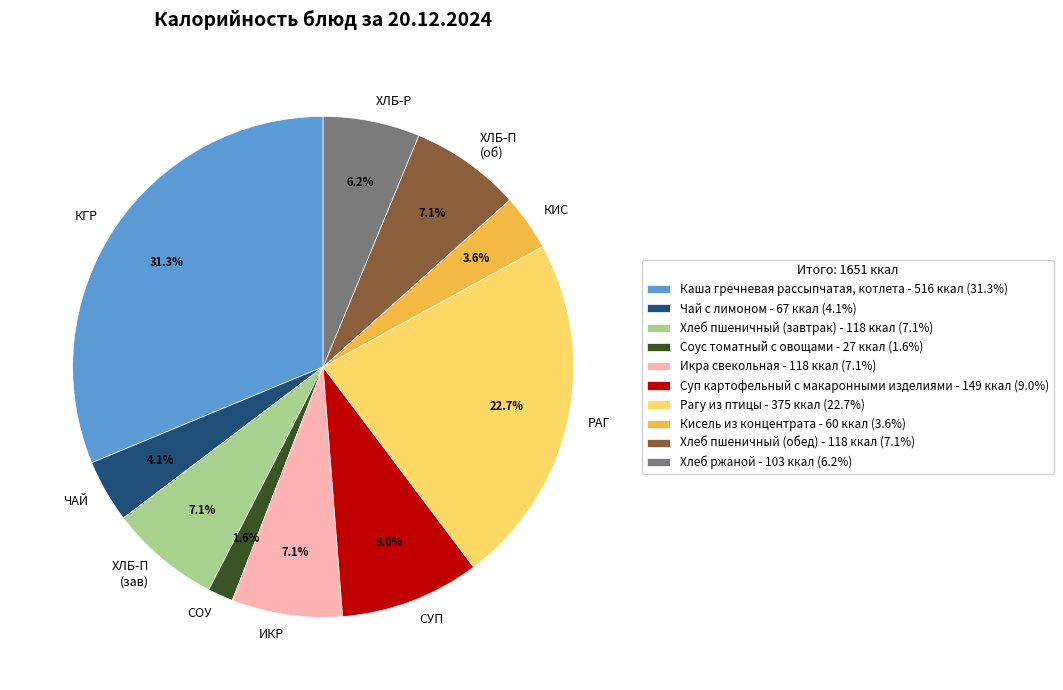

What portion of the pie excludes СУП?

91.0%